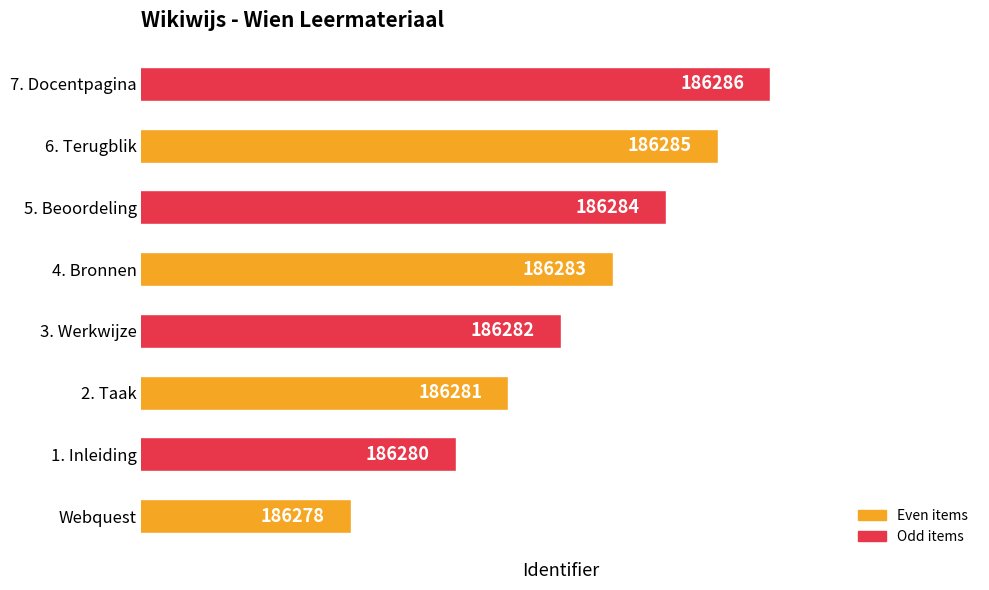

List the labels in order of value, smallest first.

Webquest, 1. Inleiding, 2. Taak, 3. Werkwijze, 4. Bronnen, 5. Beoordeling, 6. Terugblik, 7. Docentpagina